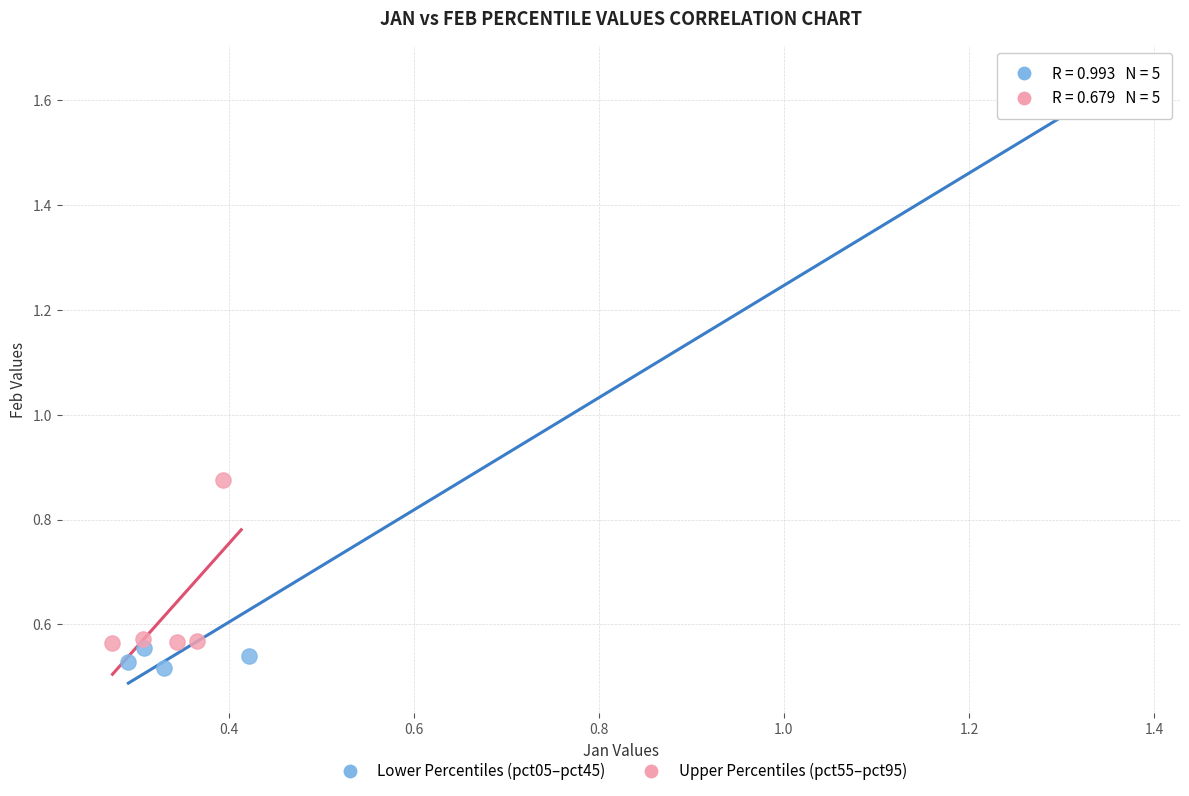

What are all the series names shown in the legend?

Lower Percentiles (pct05–pct45), Upper Percentiles (pct55–pct95)